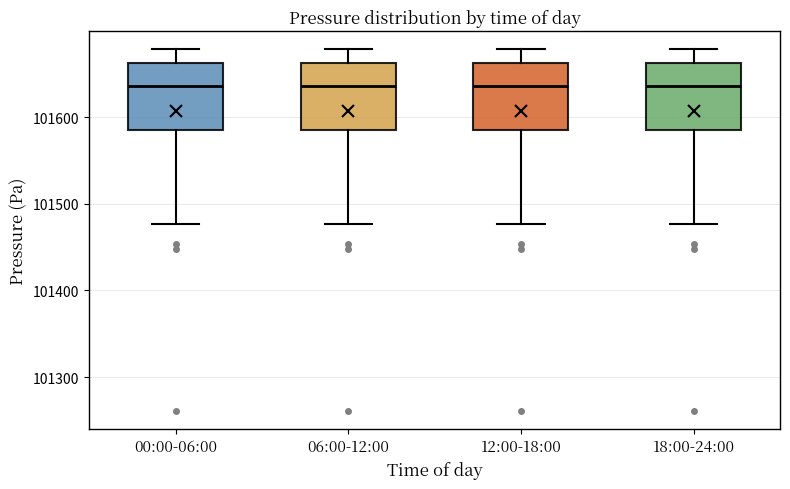

Where does the median line of the box for 18:00-24:00 sit on the y-axis? The values are not printed on the chart, so give them approximately, as read against the axis.

101640